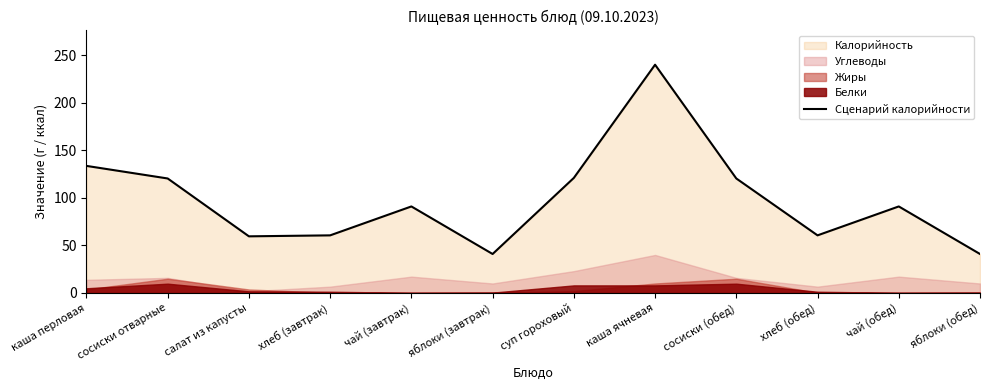

Which has a higher value, каша перловая or чай (обед)?

каша перловая